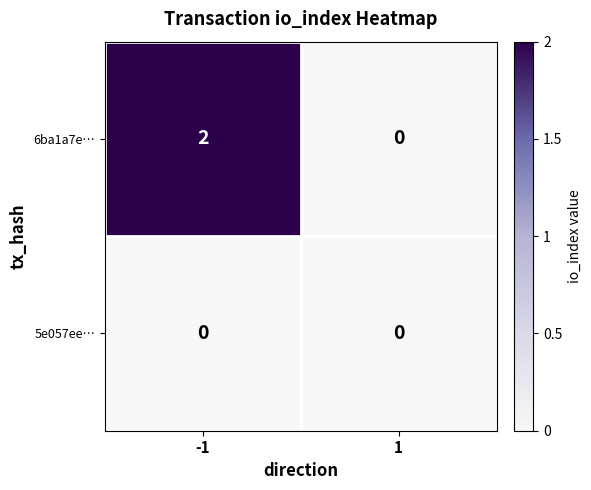

How many categories are shown in the chart?

2